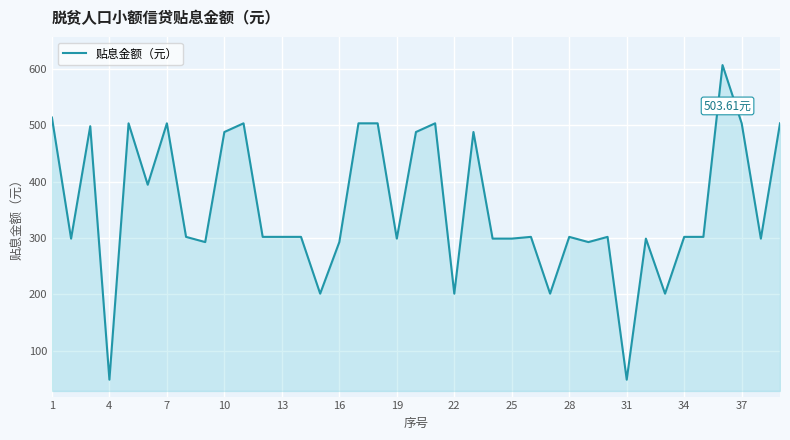

What is the difference between the maximum and minimum values?

558.1